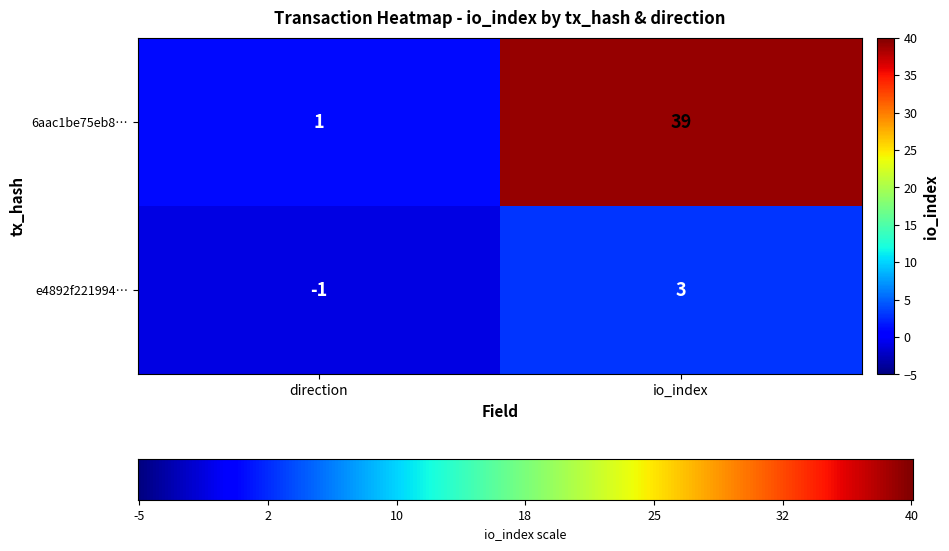

What is the average value of the 6aac1be75eb8… series?

20